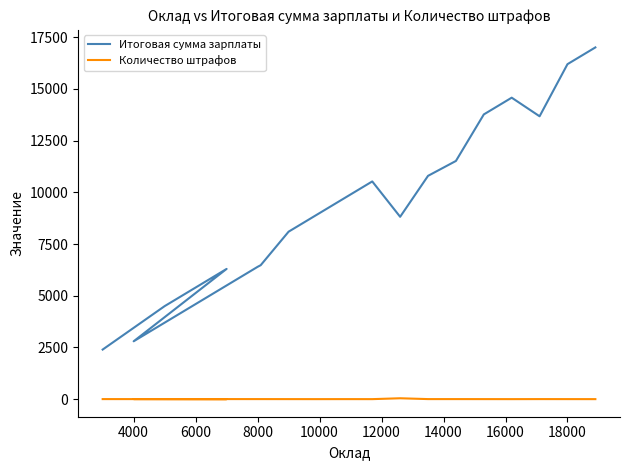

What is the maximum value shown in the chart?

17010